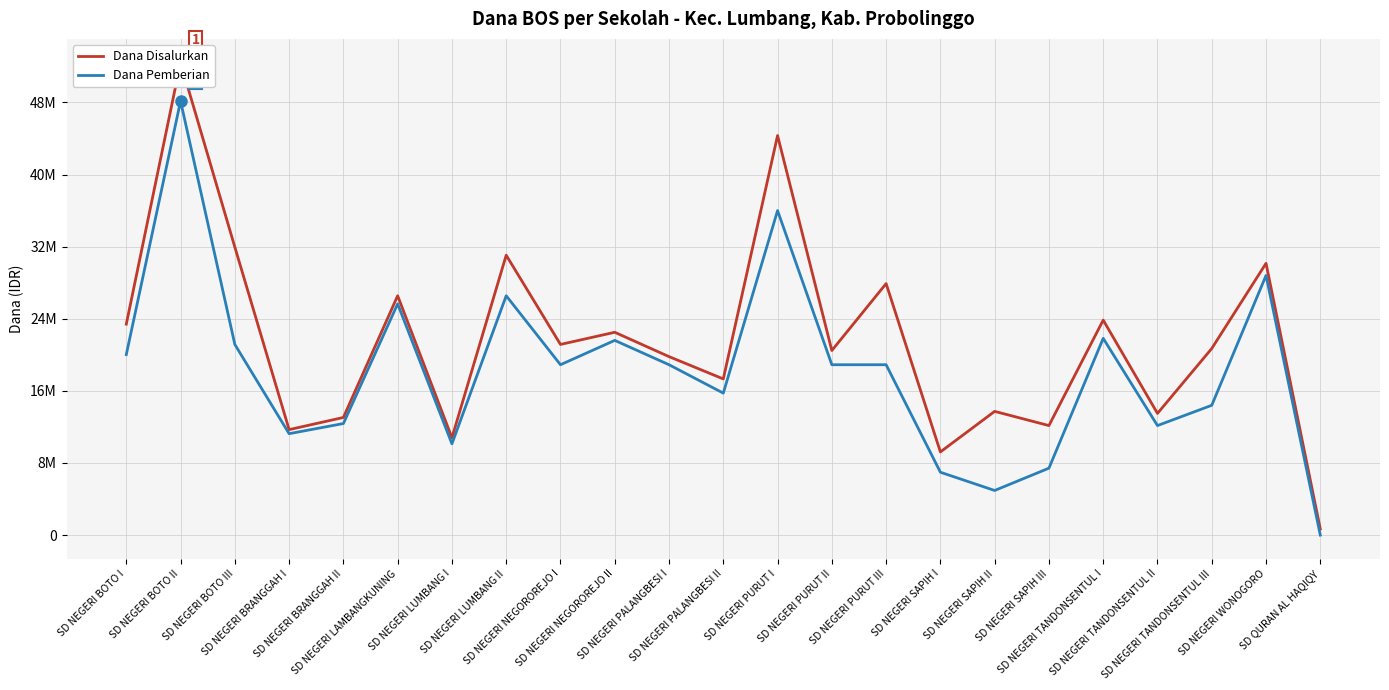

How many categories are shown in the chart?

23